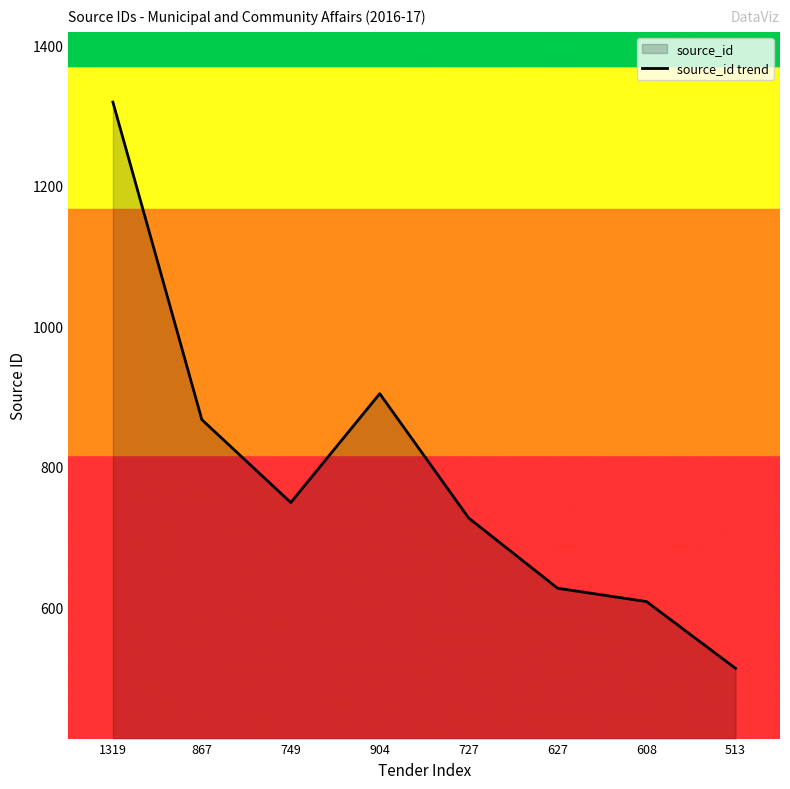

Where is the data nearest to the value 916?

904